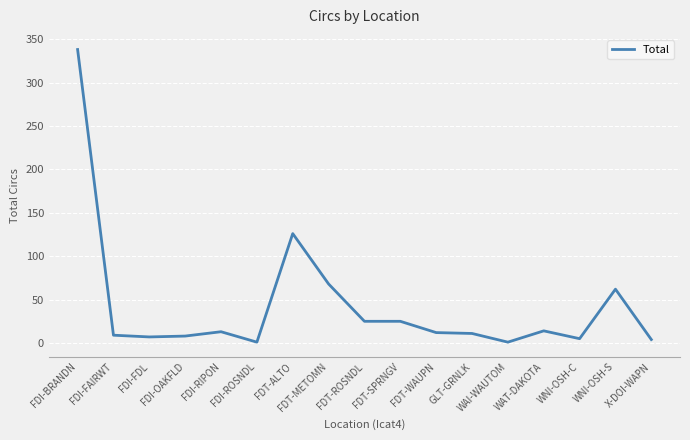

What is the approximate value at WAT-DAKOTA?

14